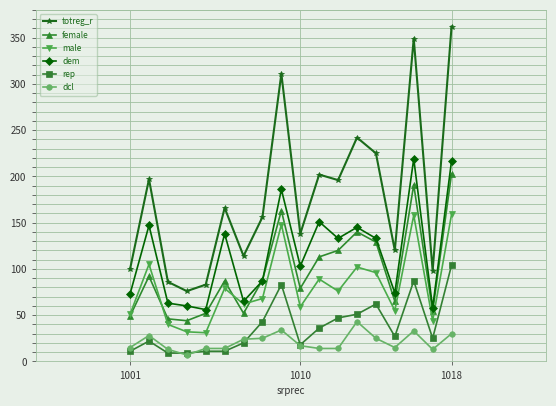

How many lines are shown in the chart?

6